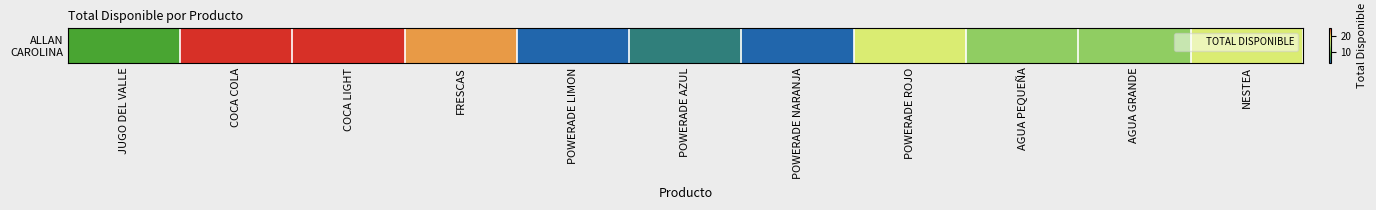

How many categories are shown in the chart?

11